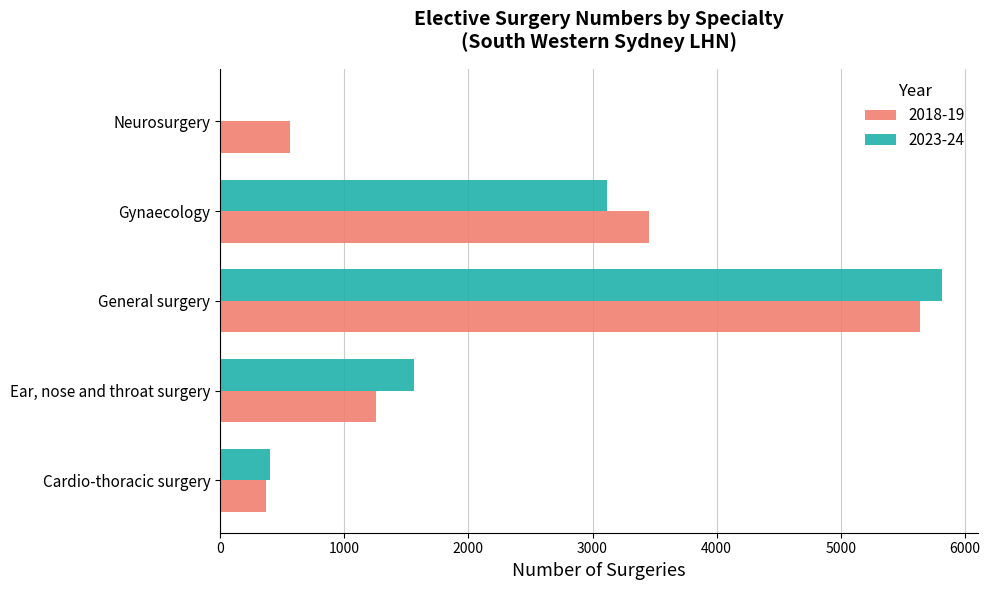

What is the difference between the 2018-19 values at Neurosurgery and Gynaecology?

2896